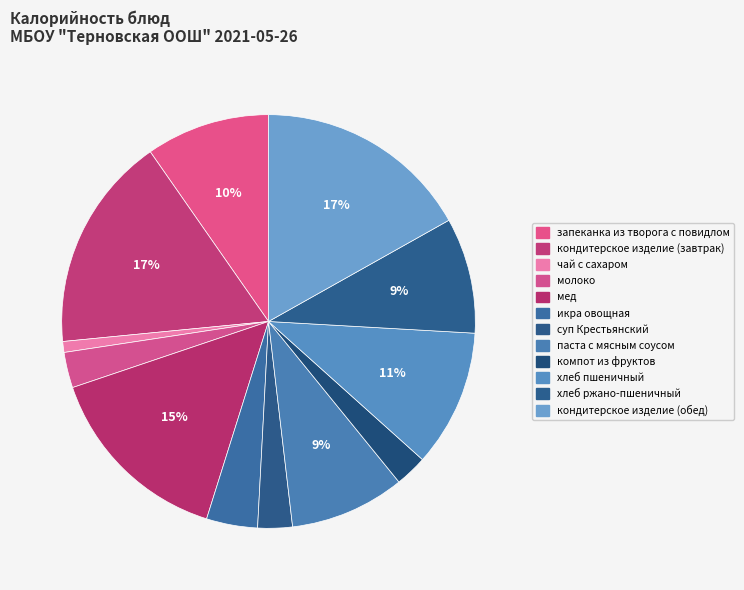

To the nearest percent, what is the difference between the largest and smallest slice percentages?

16%